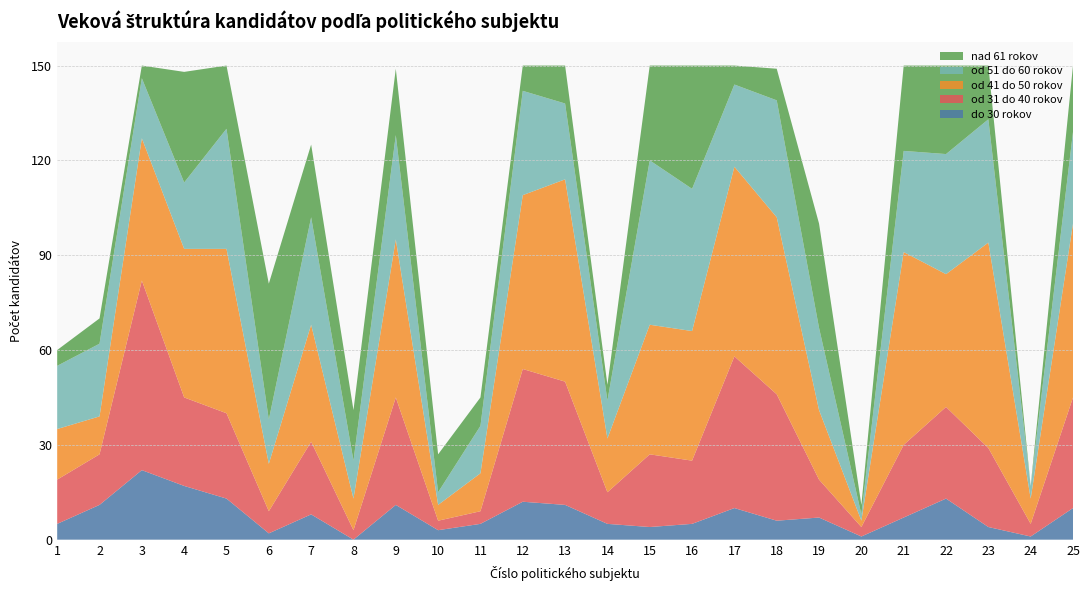

Reading left to right, what are all the values shown in this chart?

do 30 rokov: 1=5	2=11	3=22	4=17	5=13	6=2	7=8	8=0	9=11	10=3	11=5	12=12	13=11	14=5	15=4	16=5	17=10	18=6	19=7	20=1	21=7	22=13	23=4	24=1	25=10
od 31 do 40 rokov: 1=14	2=16	3=60	4=28	5=27	6=7	7=23	8=3	9=34	10=3	11=4	12=42	13=39	14=10	15=23	16=20	17=48	18=40	19=12	20=3	21=23	22=29	23=25	24=4	25=35
od 41 do 50 rokov: 1=16	2=12	3=45	4=47	5=52	6=15	7=37	8=10	9=50	10=5	11=12	12=55	13=64	14=17	15=41	16=41	17=60	18=56	19=22	20=2	21=61	22=42	23=65	24=8	25=55
od 51 do 60 rokov: 1=20	2=23	3=19	4=21	5=38	6=14	7=34	8=12	9=33	10=4	11=15	12=33	13=24	14=12	15=52	16=45	17=26	18=37	19=26	20=2	21=32	22=38	23=39	24=4	25=29
nad 61 rokov: 1=5	2=8	3=4	4=35	5=20	6=43	7=23	8=16	9=21	10=12	11=9	12=8	13=12	14=5	15=30	16=39	17=6	18=10	19=33	20=3	21=27	22=28	23=17	24=0	25=21